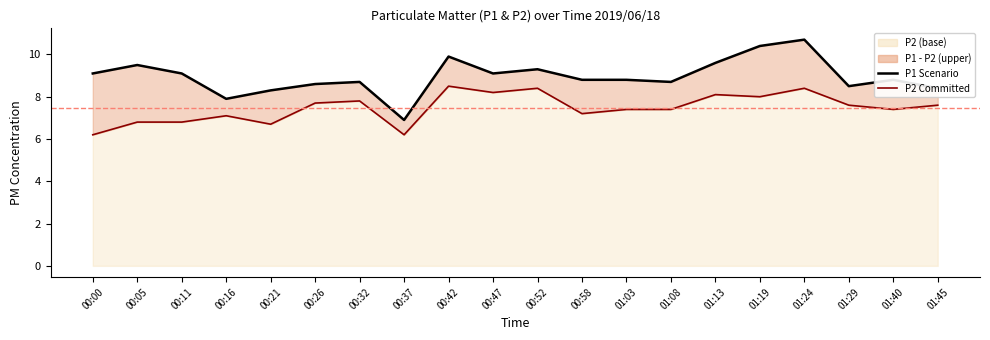

True or false: P1 and P2 intersect in this chart.

False